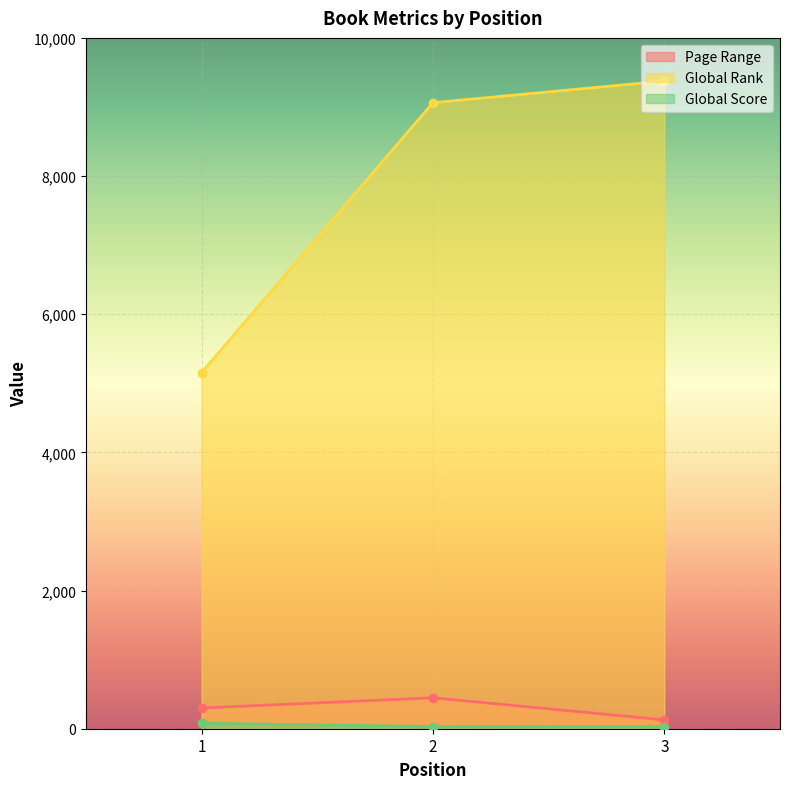

Reading left to right, what are all the values shown in this chart?

Page Range: 300	448	128
Global Rank: 5156	9062	9375
Global Score: 80	31	28